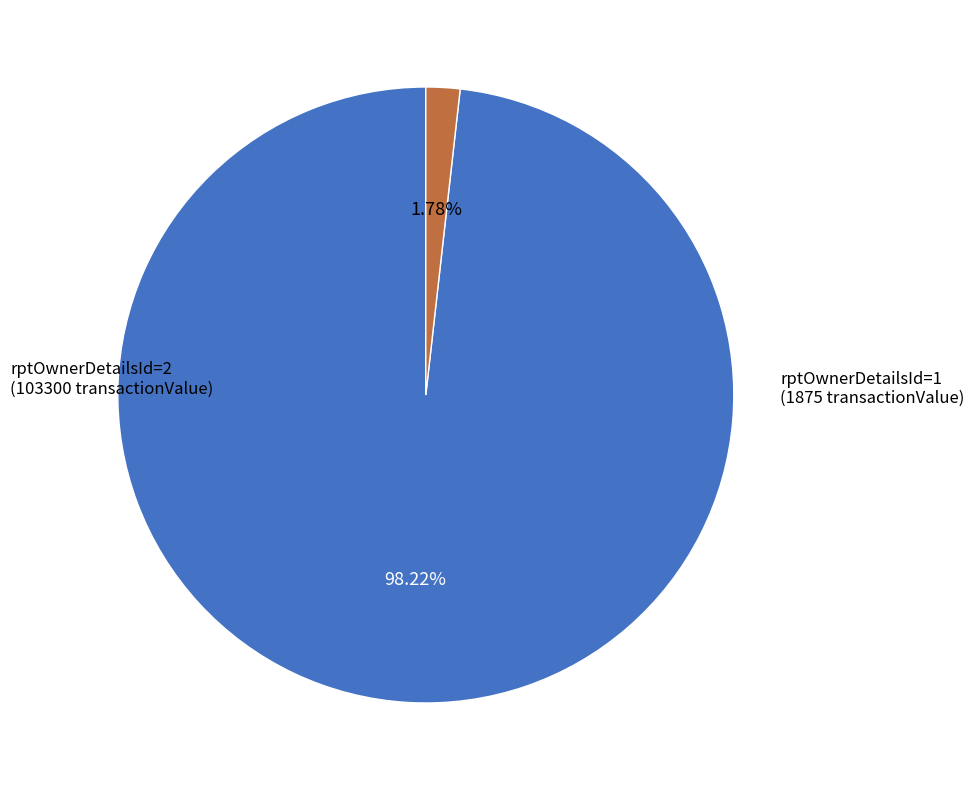

What is the smallest slice in the pie chart?

rptOwnerDetailsId=2